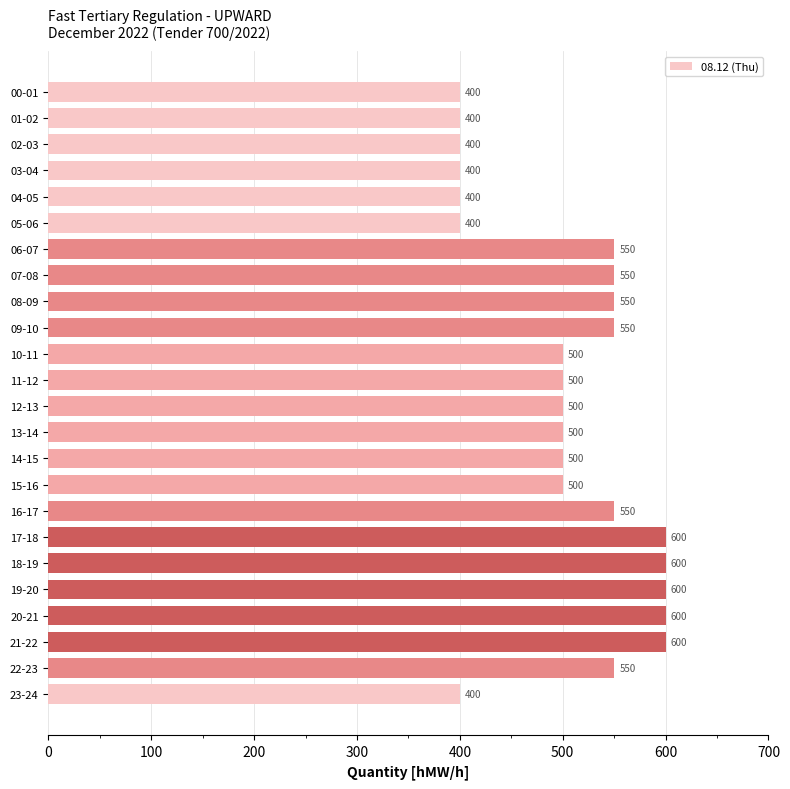

Is it true that the value at 14-15 is 500?

True